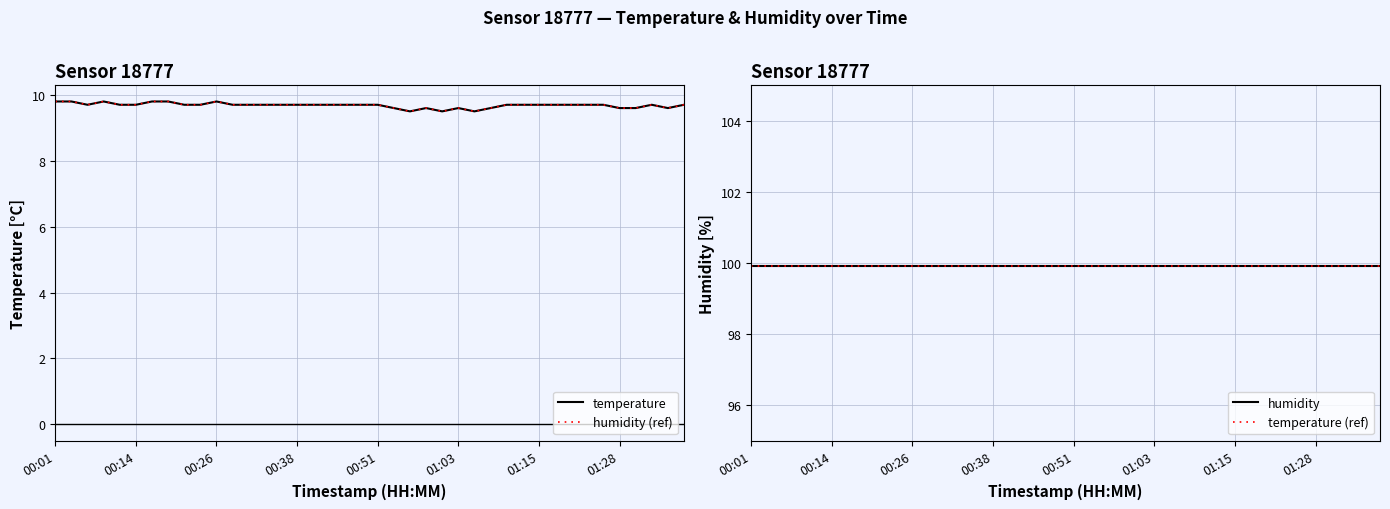

What is the difference between the second highest and second lowest values in the temperature series?

0.3